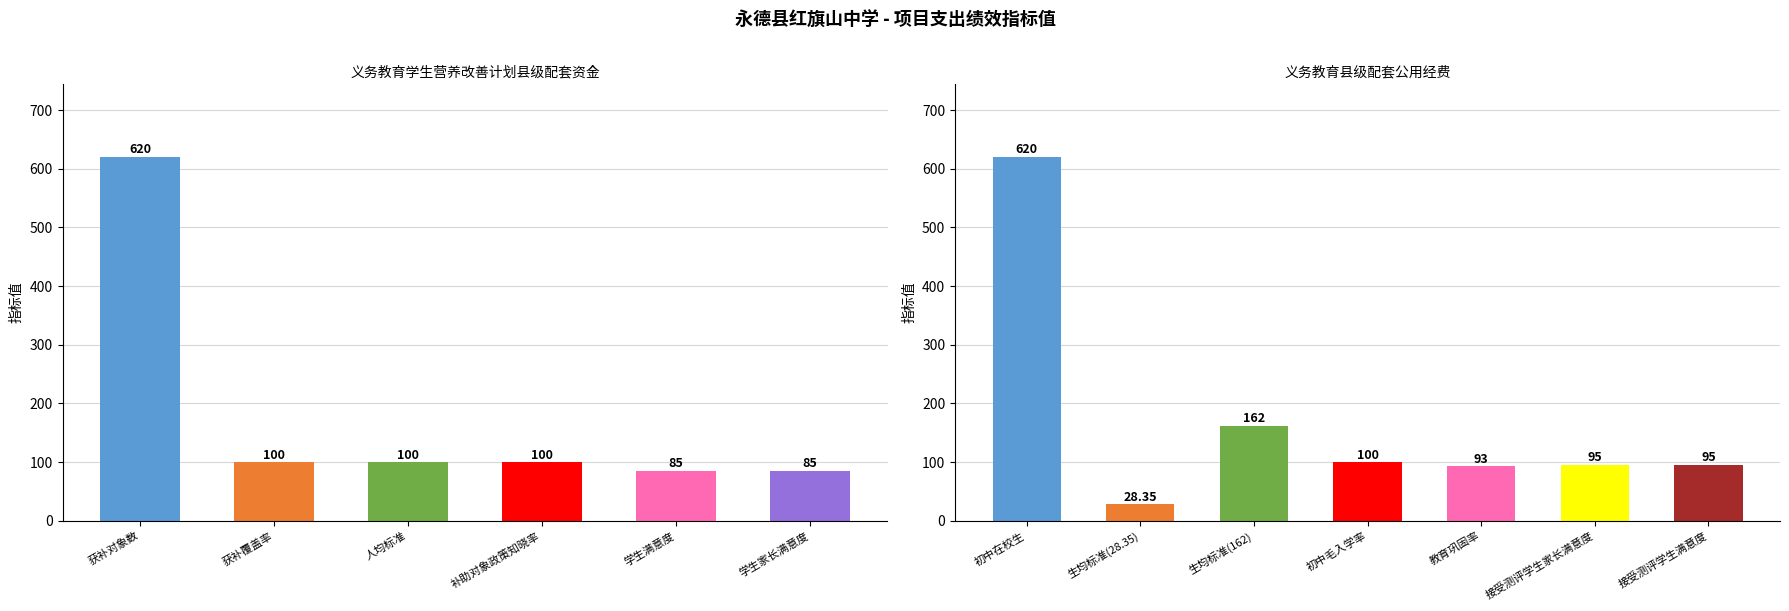

What is the greatest value displayed?

620.0